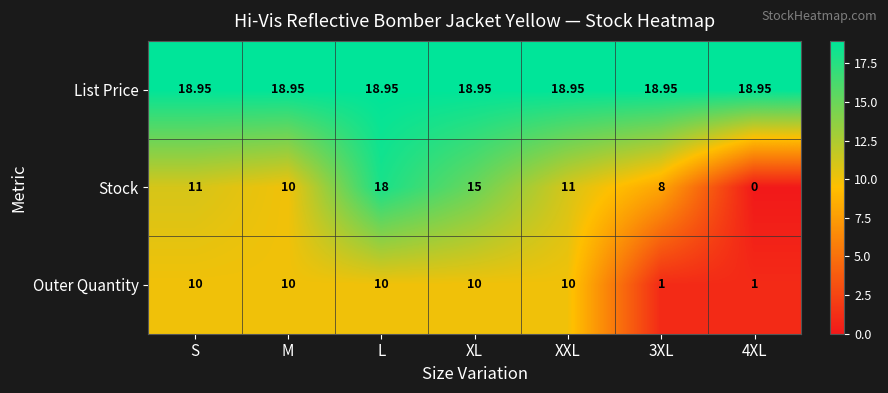

Which series has the largest total across all categories?

List Price